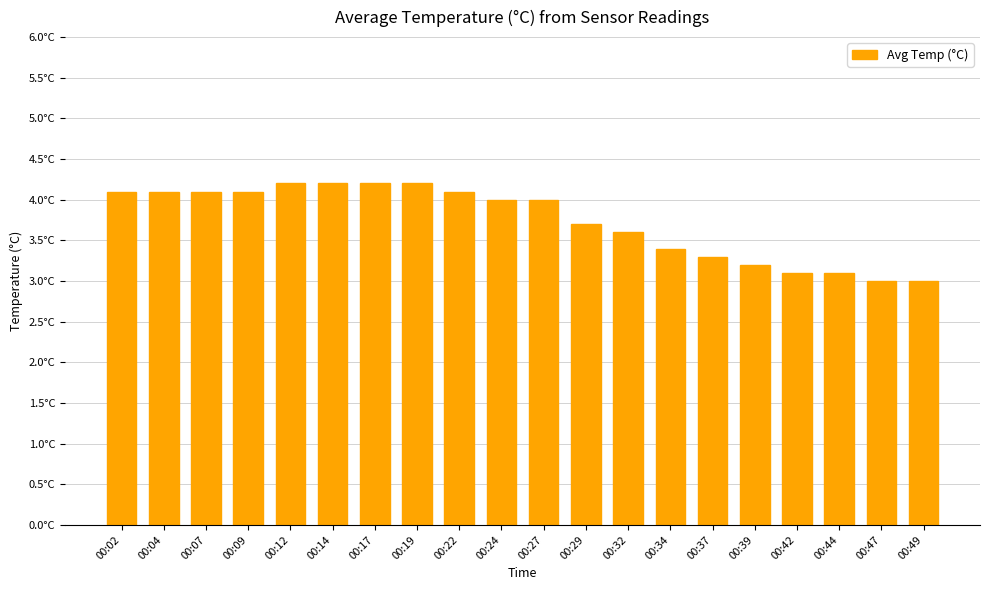

Are the bars grouped side by side (vs. stacked)?

No